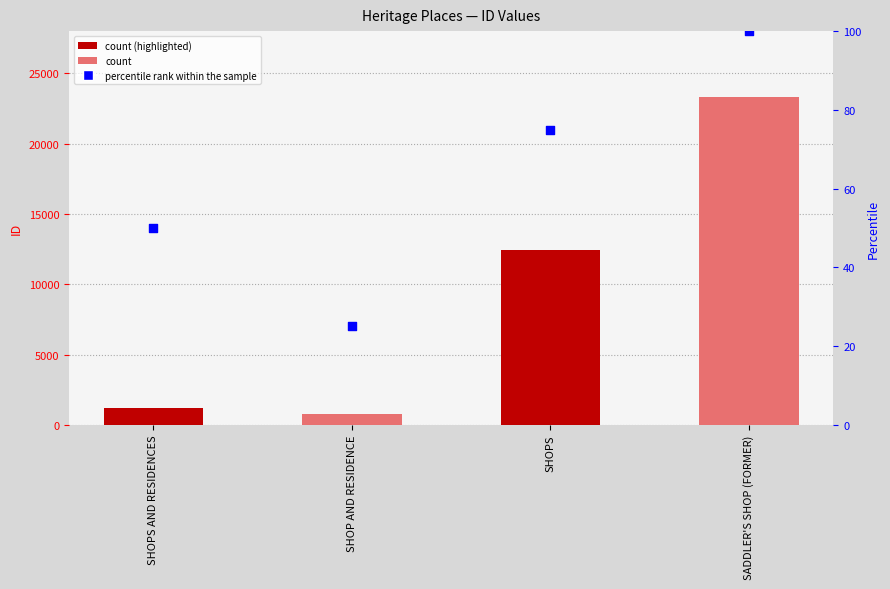

Which series has the widest spread of Y values?

ID